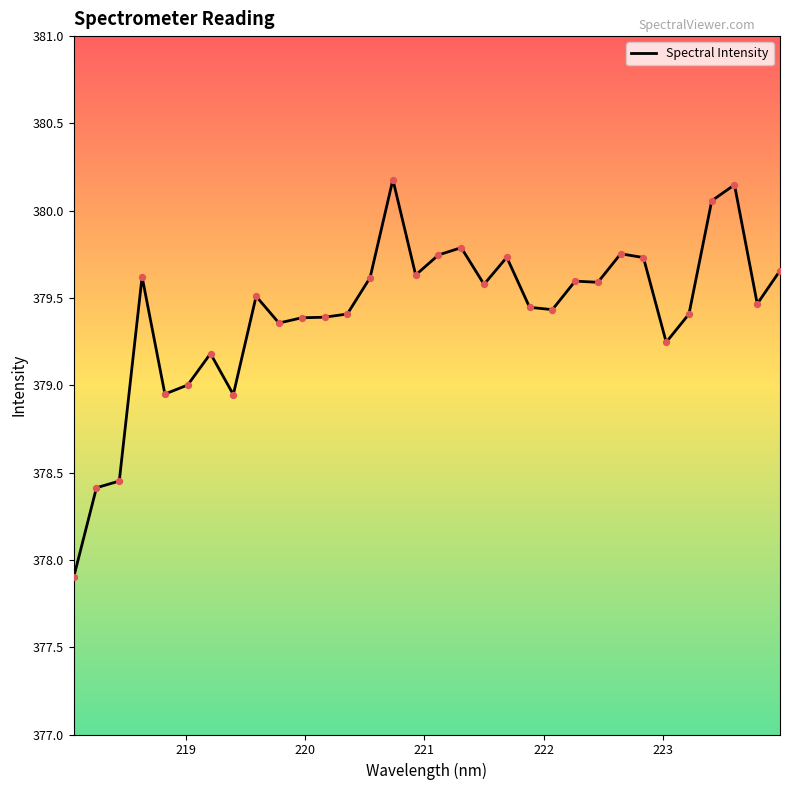

What is the minimum value shown in the chart?

377.9